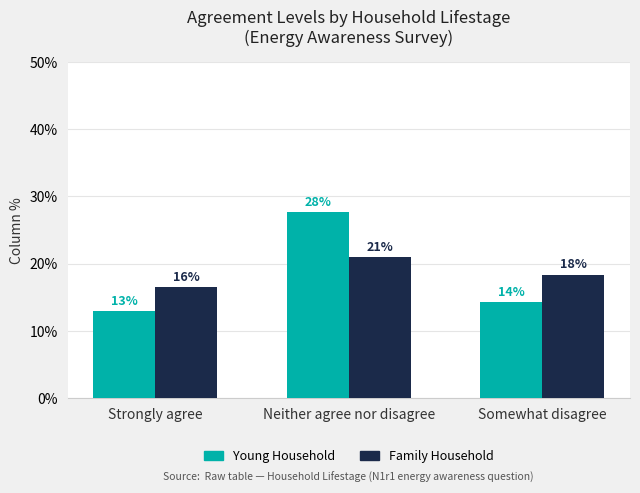

What is the total value across all series at Somewhat disagree?

0.3